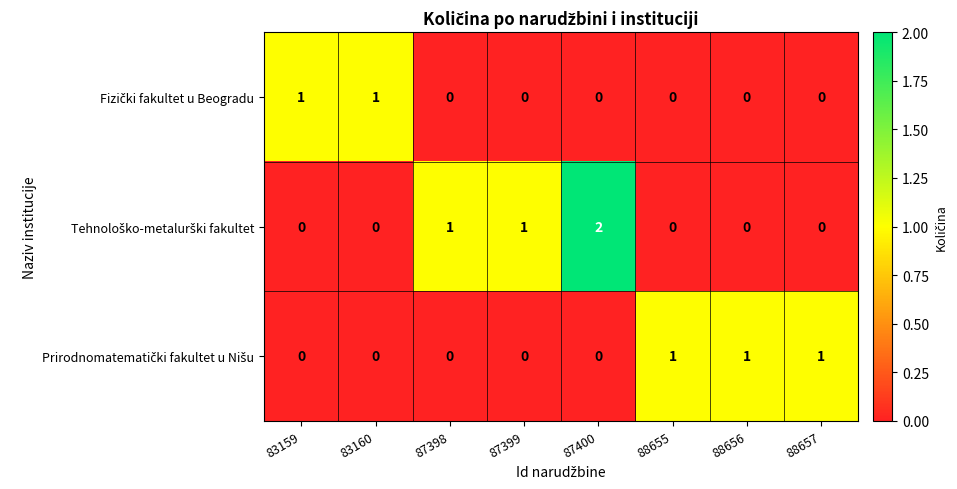

At which category is the sum across all series the highest?

87400